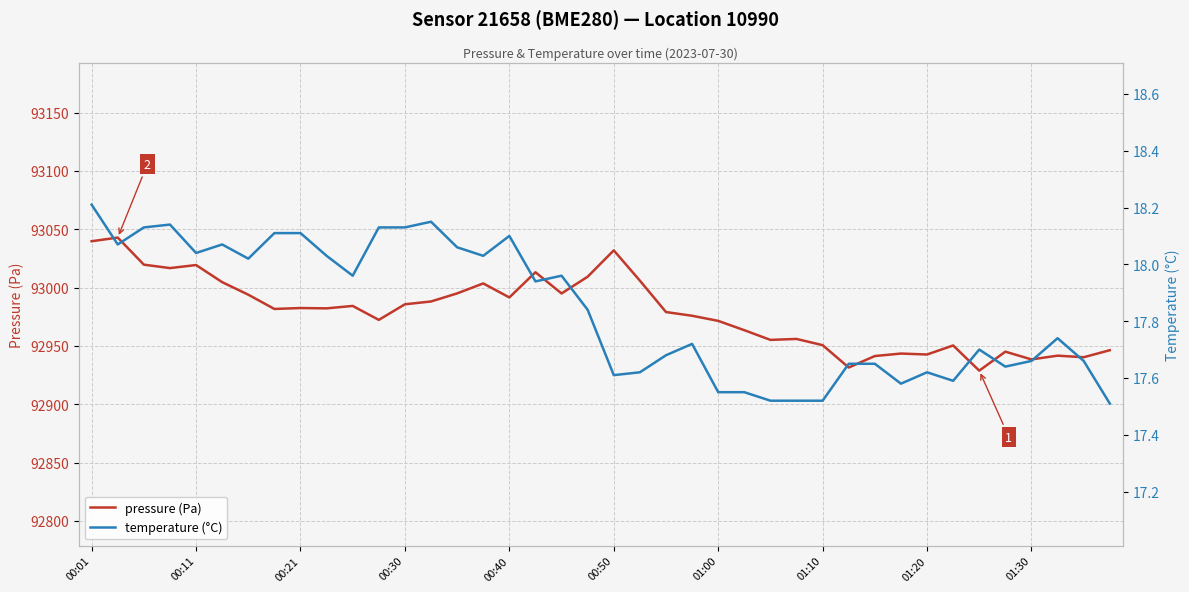

Is this an area chart (filled region under the line)?

No